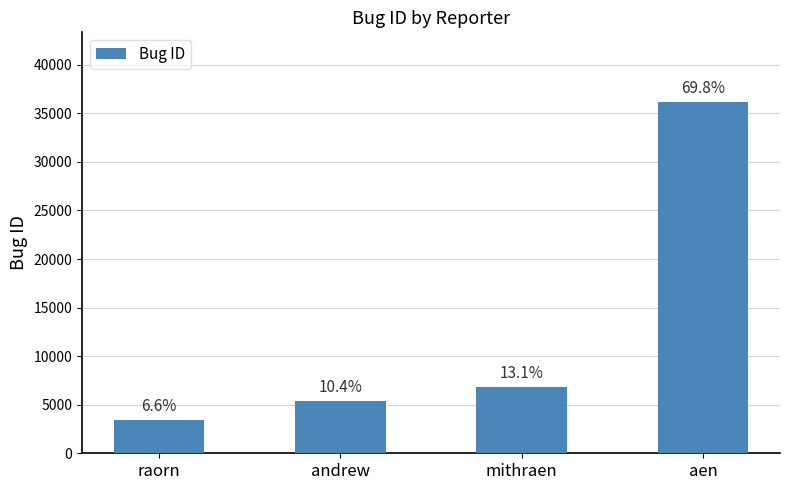

The value at mithraen is 11621. True or false?

False